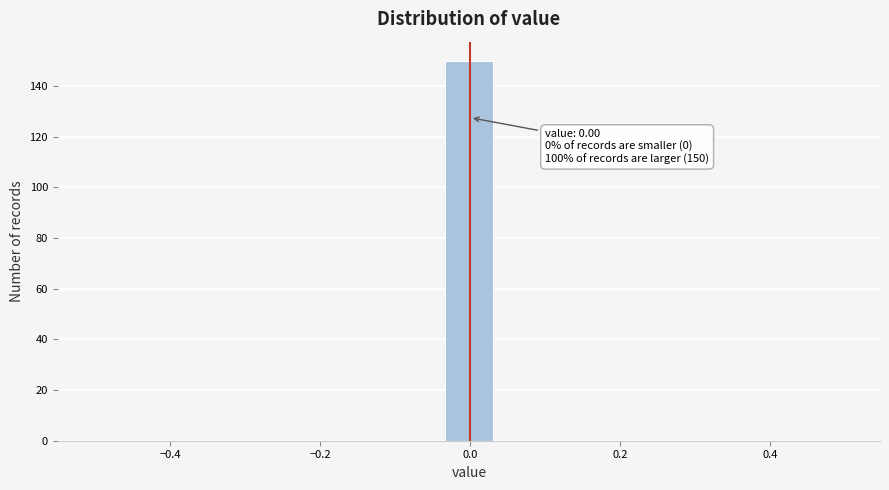

Around what value on the x-axis is the tallest bar? Give the approximate position of its centre, as read against the axis.

0.00